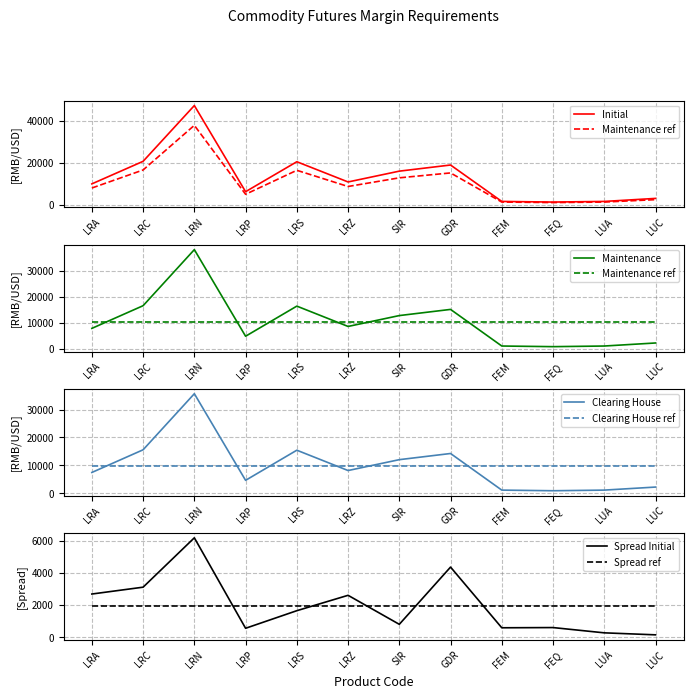

Reading left to right, extract all data points from this chart.

Initial: LRA=9921	LRC=20734	LRN=47481	LRP=6171	LRS=20535	LRZ=10839	SIR=16026	GDR=18965	FEM=1502	FEQ=1199	LUA=1502	LUC=2952
Maintenance: LRA=7936	LRC=16587	LRN=37984	LRP=4936	LRS=16428	LRZ=8671	SIR=12820	GDR=15172	FEM=1201	FEQ=959	LUA=1201	LUC=2361
Clearing House: LRA=7460	LRC=15590	LRN=35700	LRP=4640	LRS=15440	LRZ=8150	SIR=12050	GDR=14260	FEM=1130	FEQ=902	LUA=1130	LUC=2220
Spread Initial: LRA=2686	LRC=3112	LRN=6184	LRP=555	LRS=1649	LRZ=2606	SIR=801	GDR=4362	FEM=586	FEQ=599	LUA=271	LUC=147